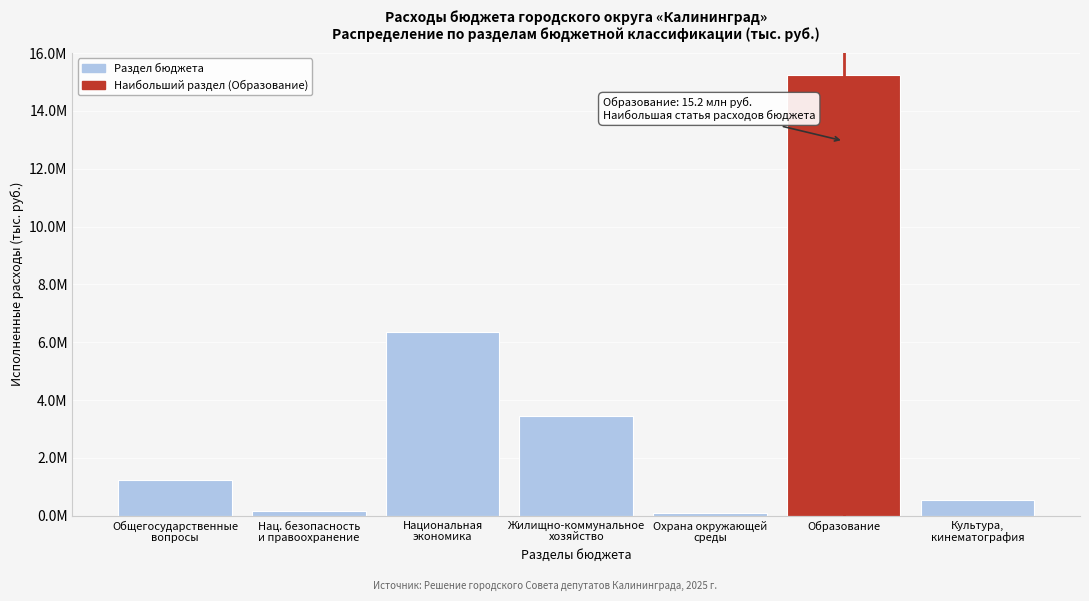

Does the chart contain any negative values?

No